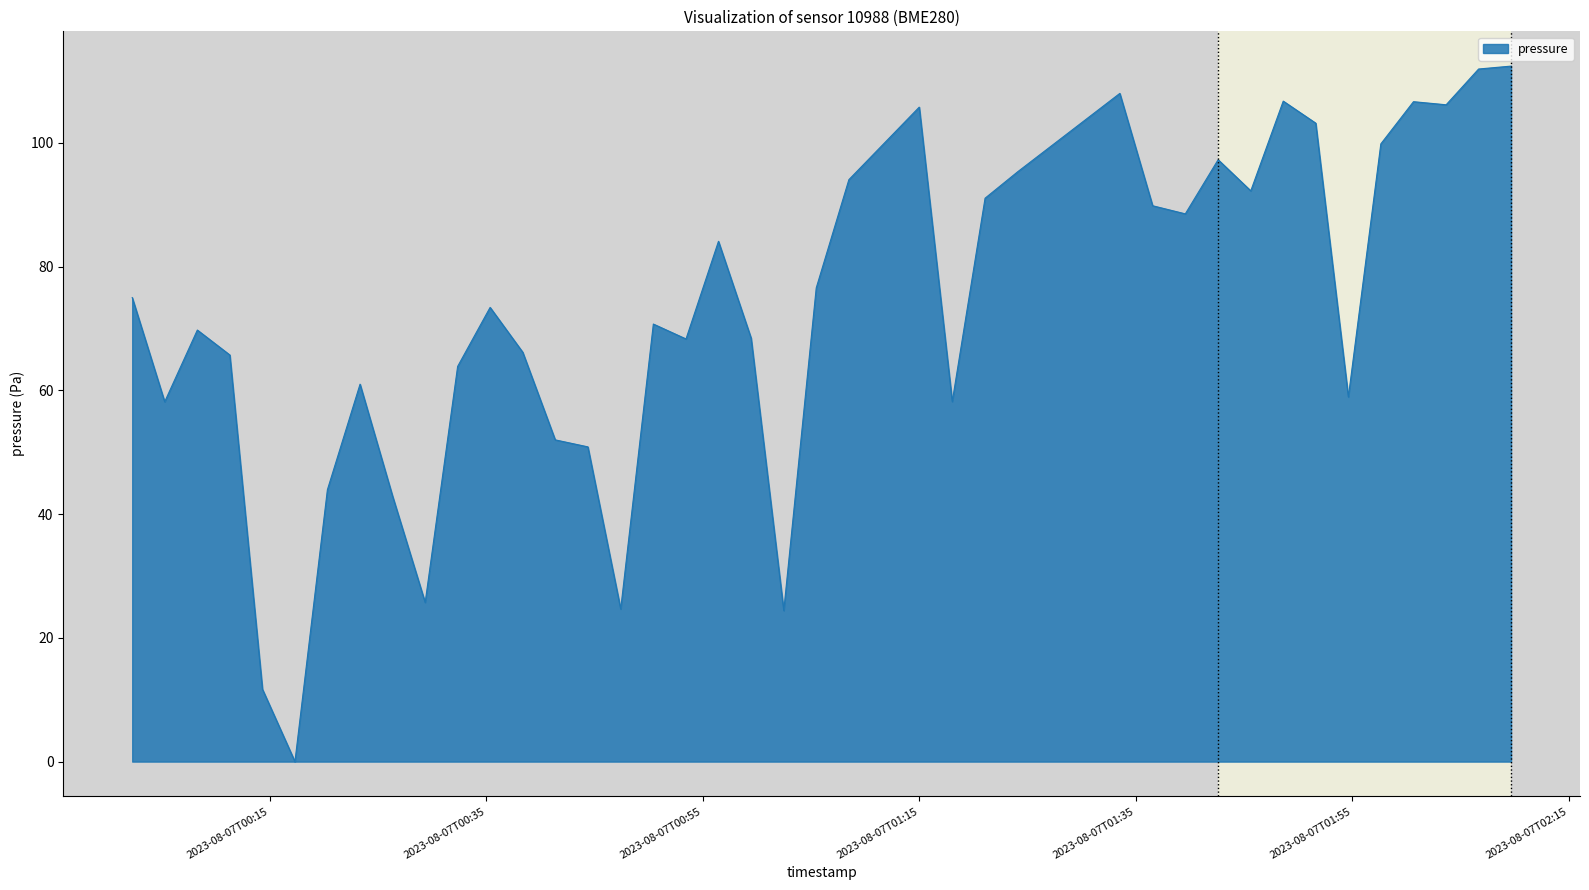

What is the greatest value displayed?

112.4